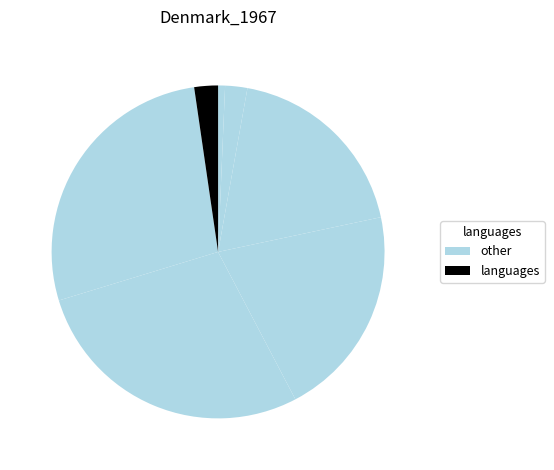

Does any single category account for the majority?

No